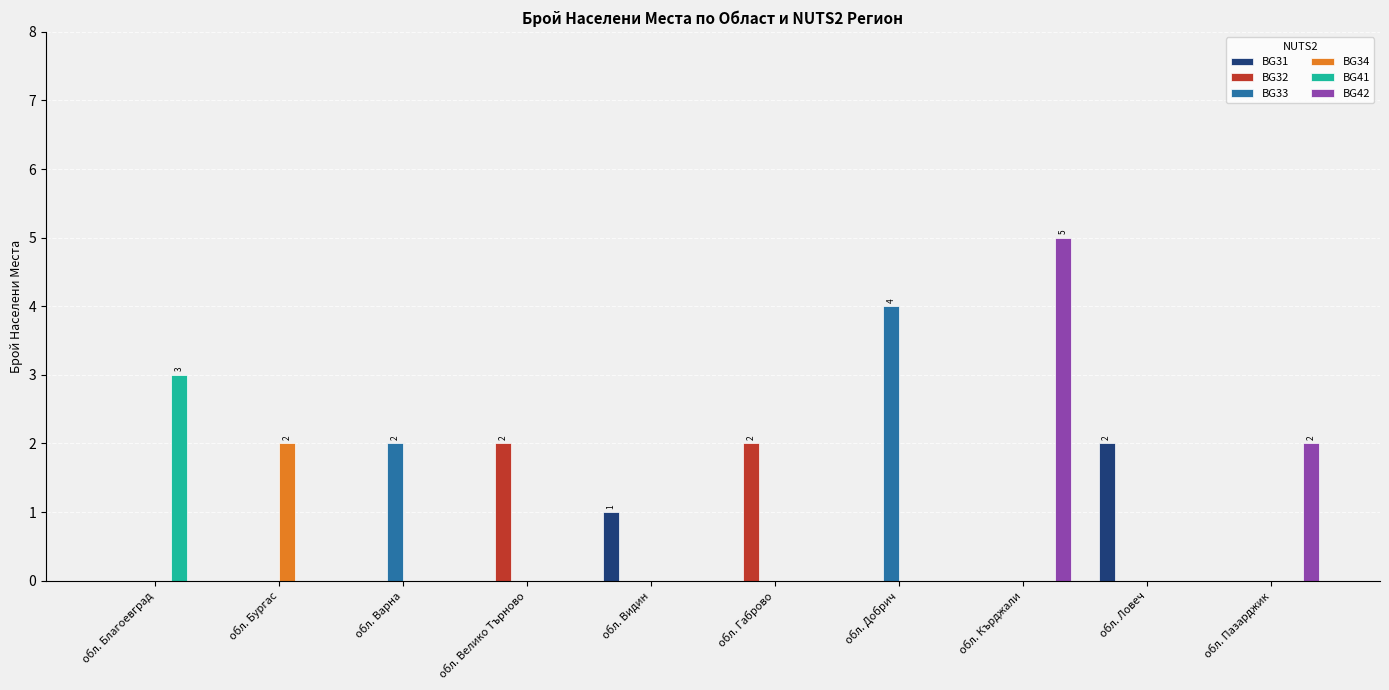

What is the maximum value shown in the chart?

5